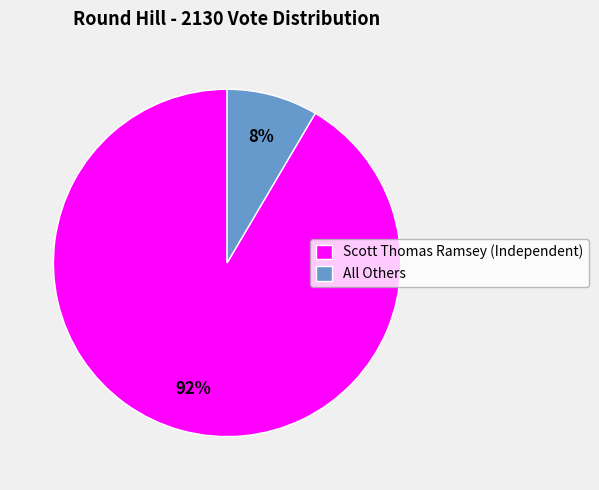

What is the majority slice?

Scott Thomas Ramsey (Independent)